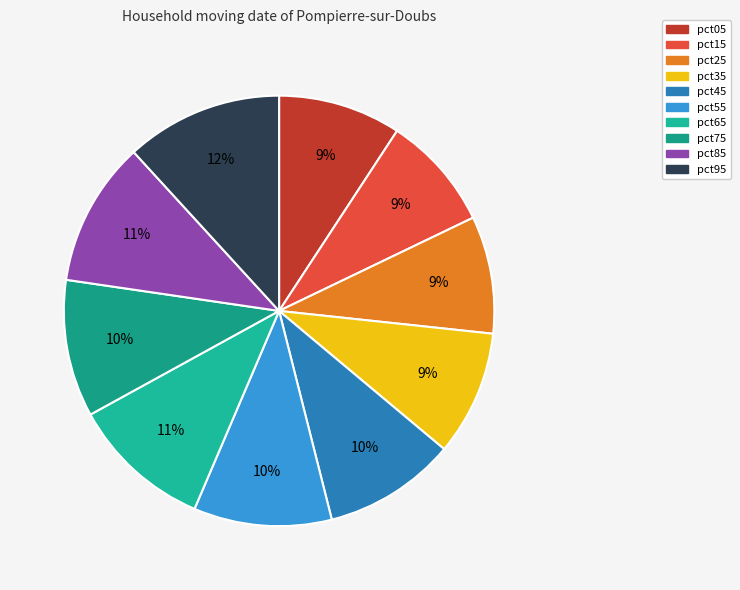

Count the number of slices in the pie.

10